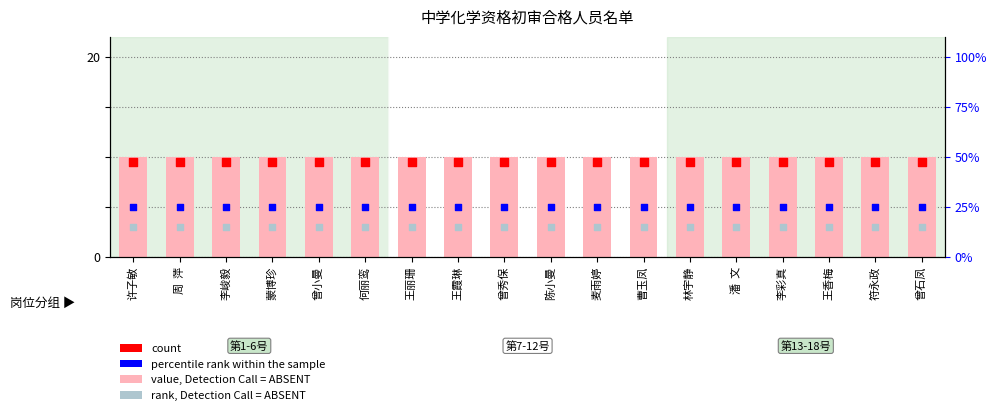

What are all the series names shown in the legend?

value, Detection Call = ABSENT, count, percentile rank within the sample, rank, Detection Call = ABSENT